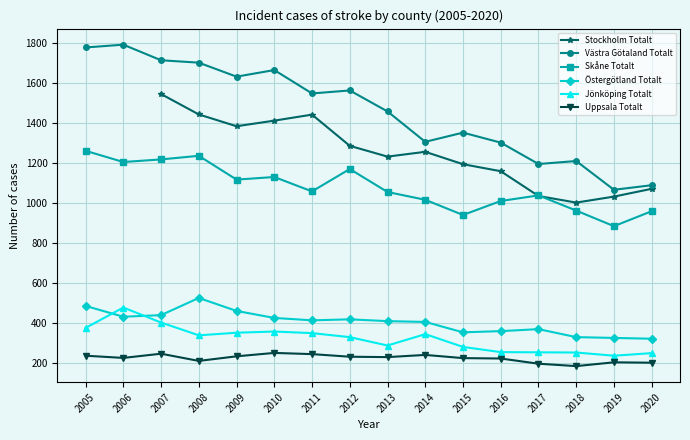

Is the value of Västra Götaland Totalt at 2006 greater than the value of Östergötland Totalt at 2010?

Yes